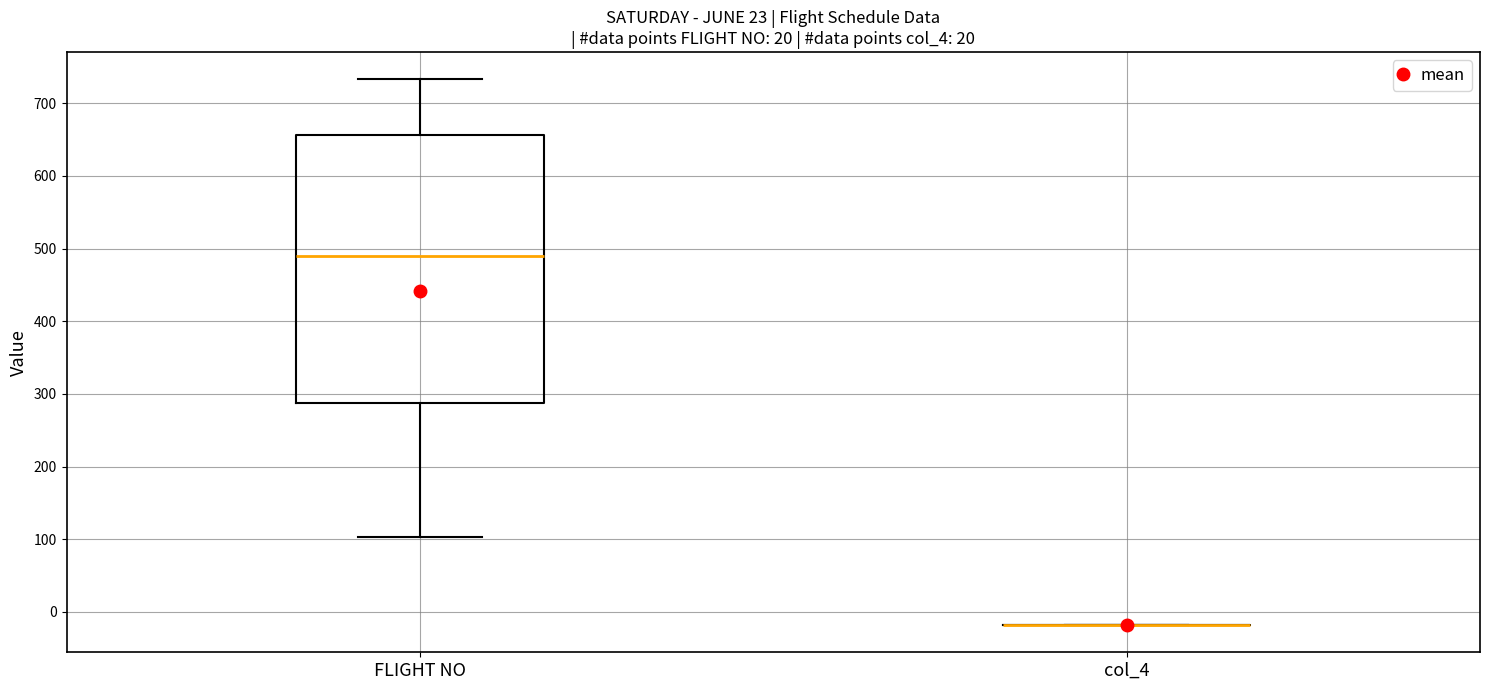

Reading left to right, transcribe this box plot: for each box, give where its median line is, the range the box spans, and where its two whiskers end, as read against the y-axis. The values are not printed on the chart, so give them approximately, as read against the axis.

FLIGHT NO: median 490, box 290 to 660, whiskers 100 to 730
col_4: box collapsed to a line at -20, whiskers -20 to -20